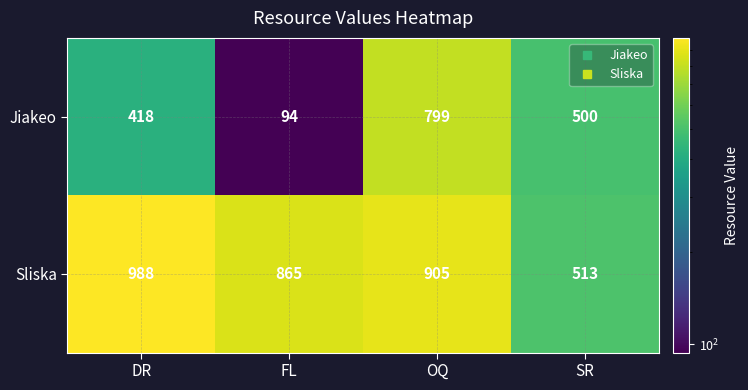

What is the spread (max minus min) of values at SR?

13